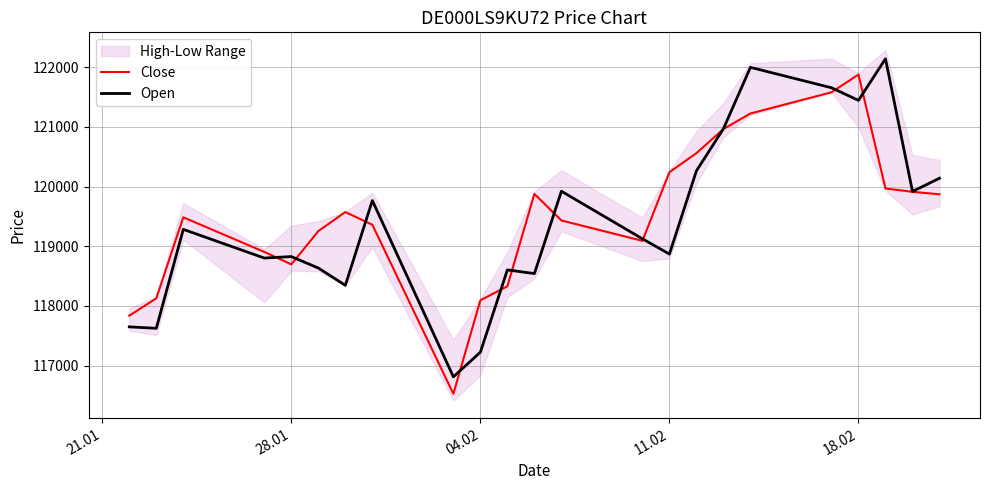

What is the highest value of the Open series?

122143